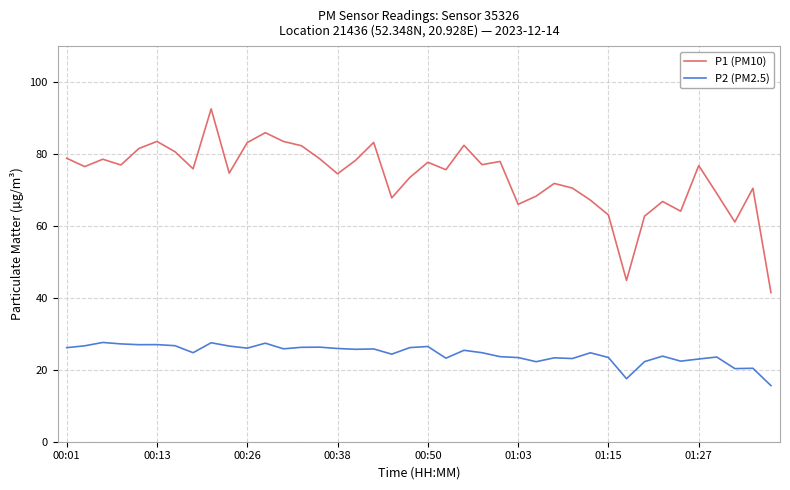

List the series in order of their peak value, lowest first.

P2 (PM2.5), P1 (PM10)